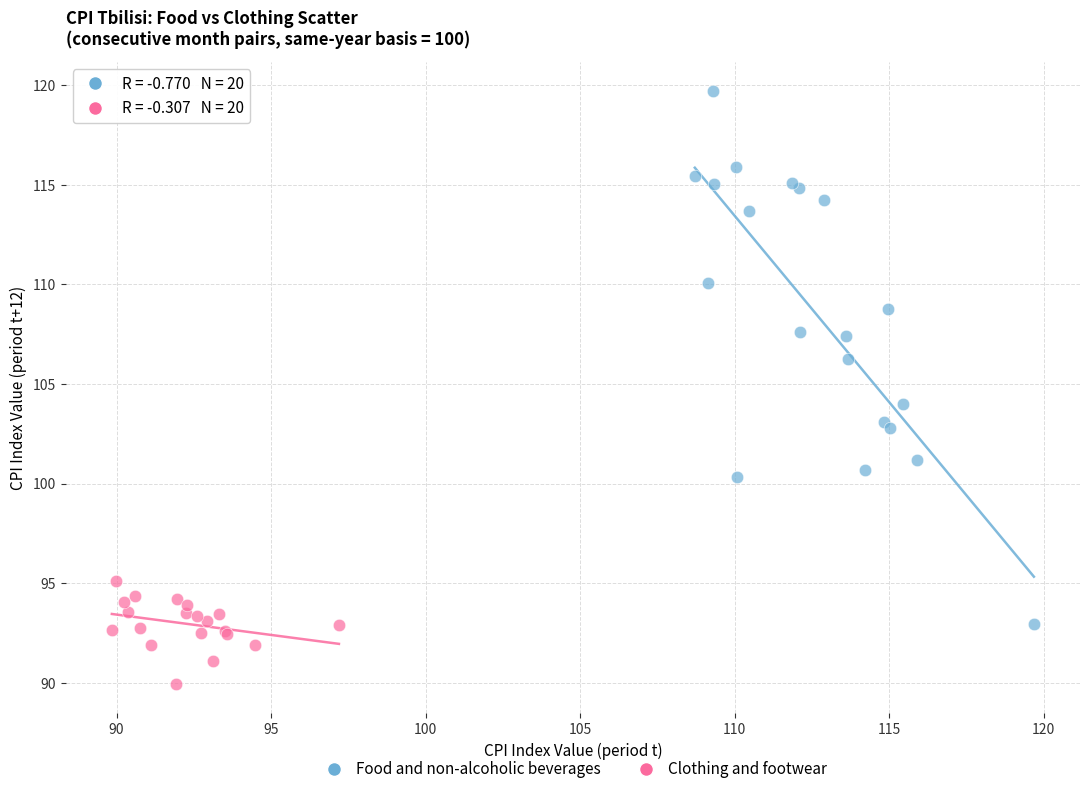

Which series contains the highest Y value?

Food and non-alcoholic beverages